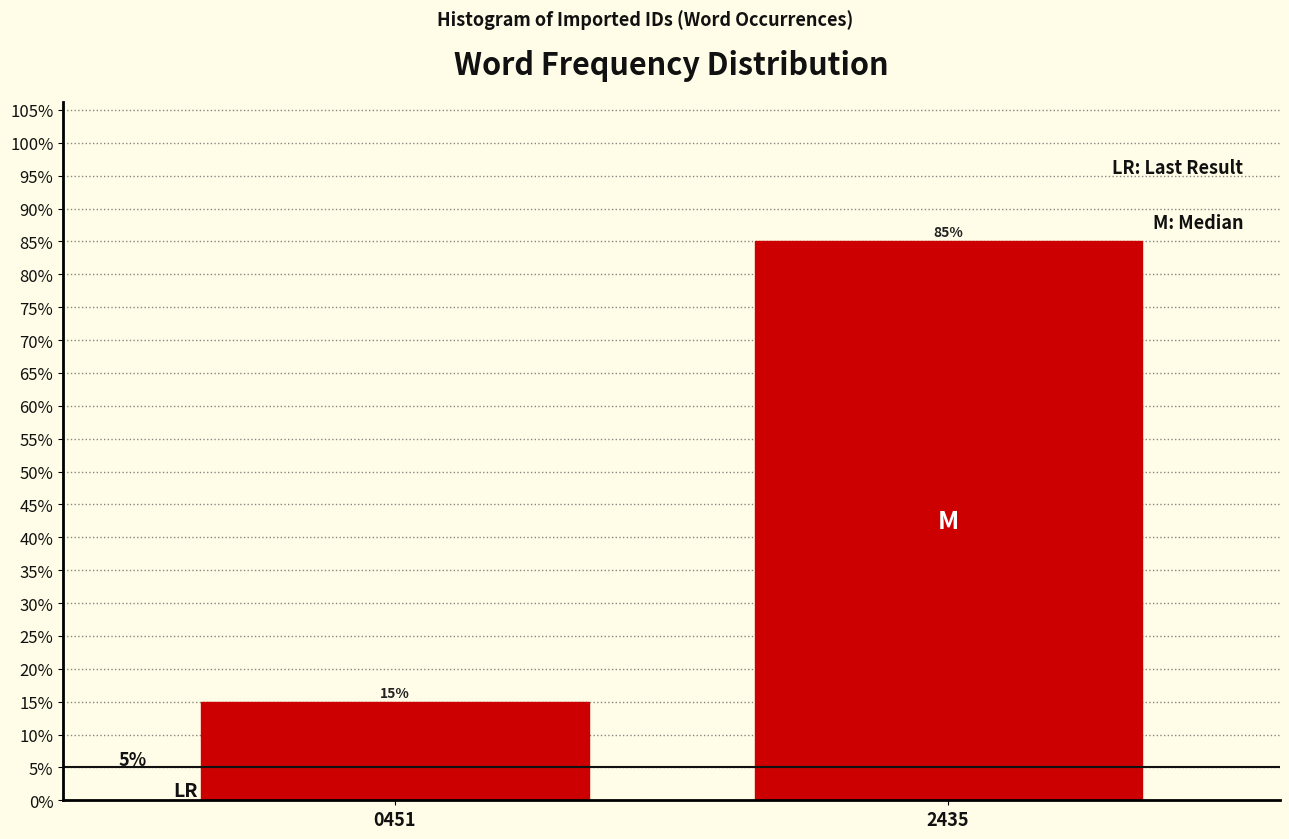

Reading right to left, extract all data points from this chart.

85	15